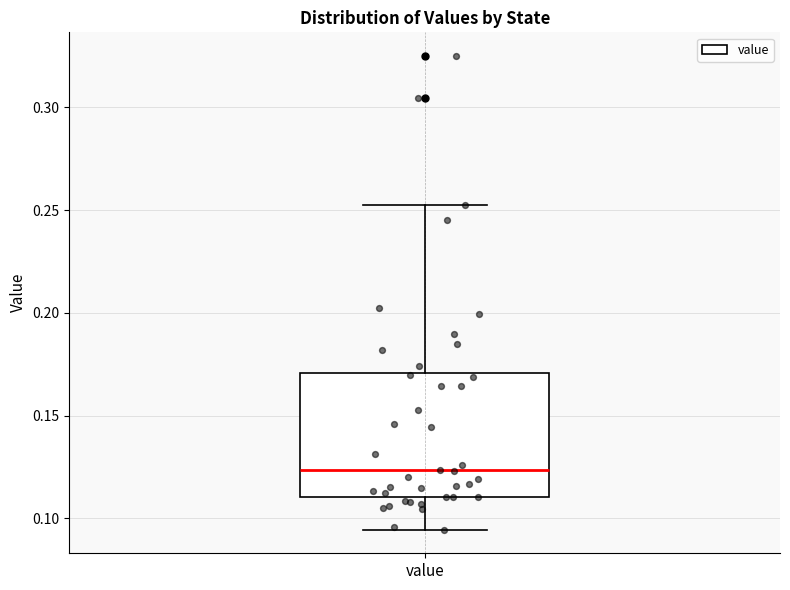

Transcribe this box plot: give where the median line is, the range the box spans, and where the two whiskers end, as read against the y-axis. The values are not printed on the chart, so give them approximately, as read against the axis.

median 0.125, box 0.110 to 0.170, whiskers 0.095 to 0.250